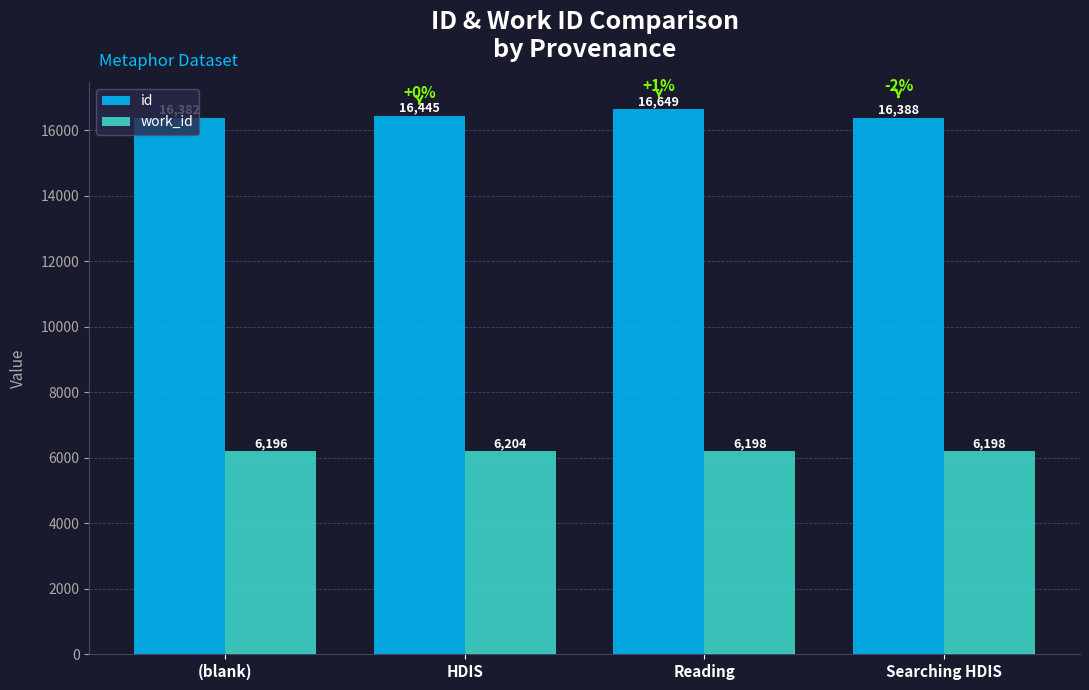

At which label is id closest to 16515?

HDIS